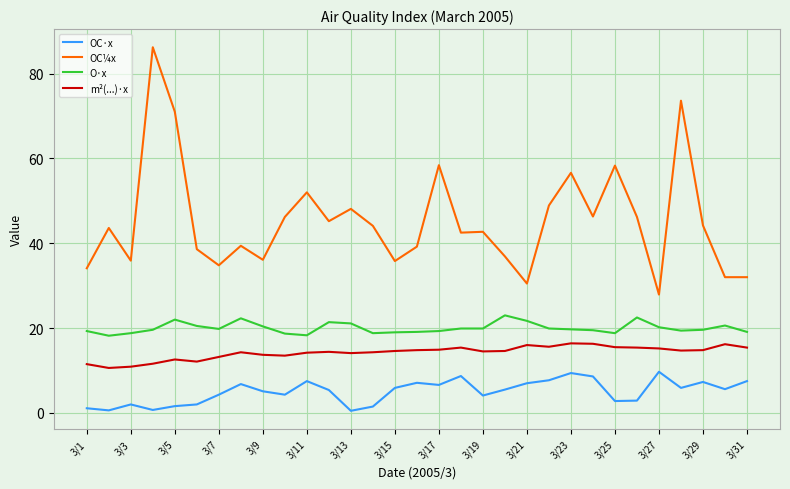

List the series in order of their peak value, lowest first.

OC·x, m²(...)·x, O·x, OC¼x